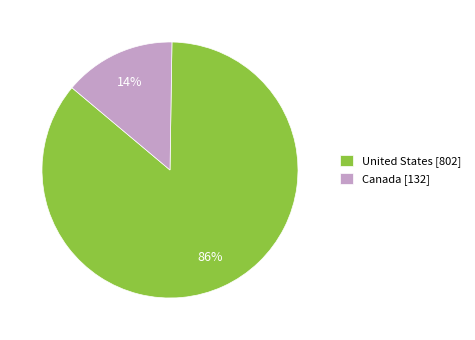

Is it true that Canada is 4% of the pie?

False